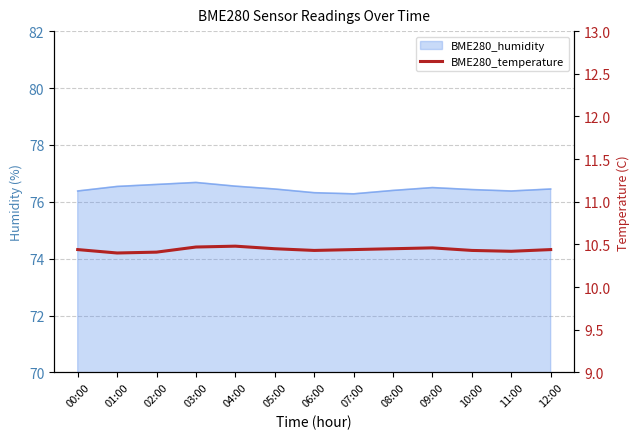

Which label corresponds to the largest value in the chart?

04:00